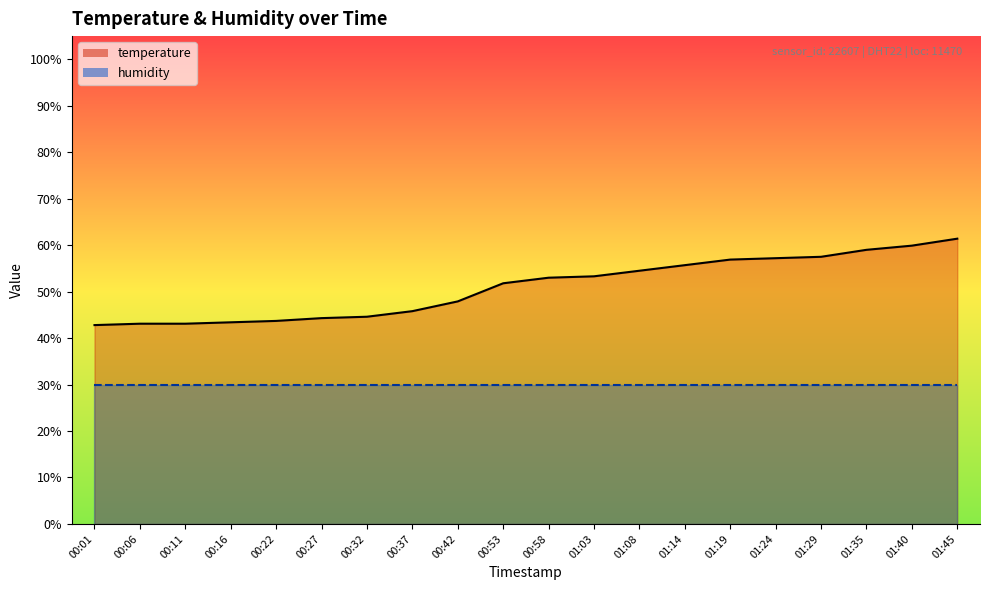

What is the value of the 6th point from the left?

44.3